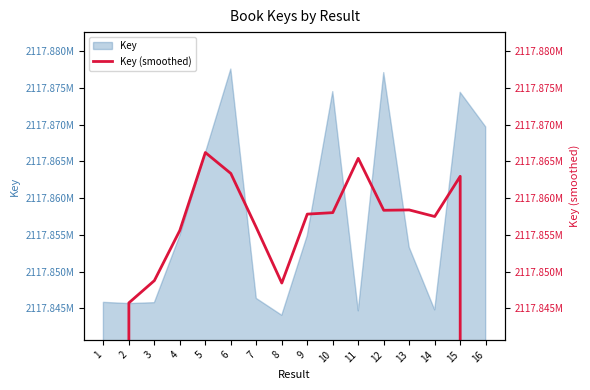

What is the difference between the values at 3 and 9?

9063.7